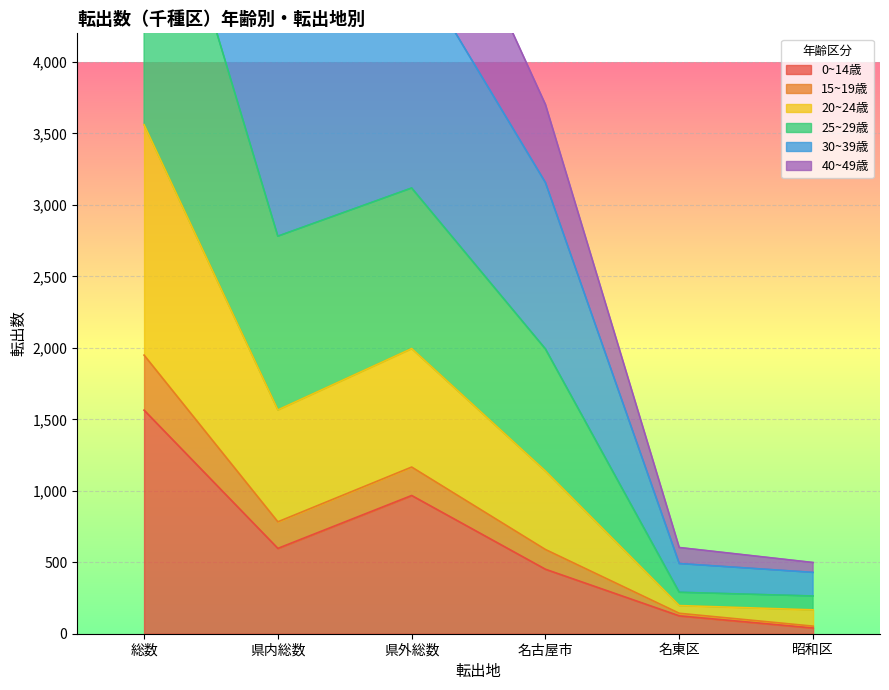

Is it true that 30~39歳 equals 1528 at 名古屋市?

False